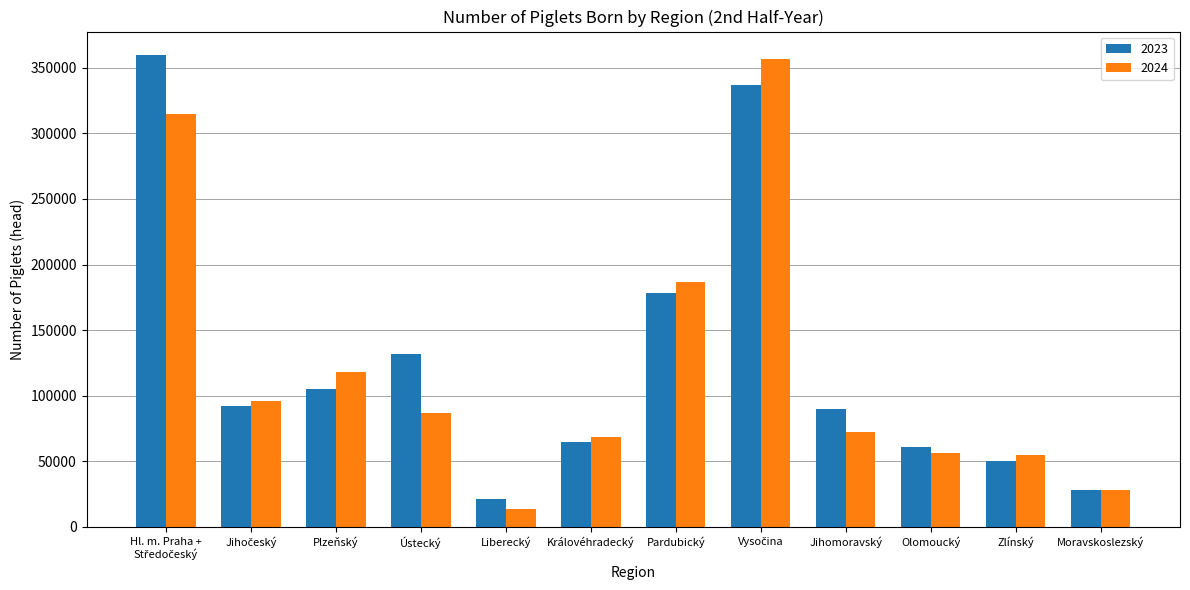

What are all the series names shown in the legend?

2023, 2024